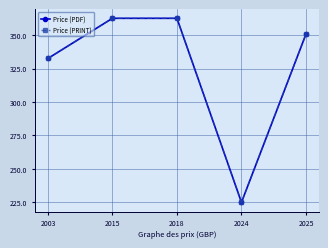

Does the chart have visible grid lines?

Yes